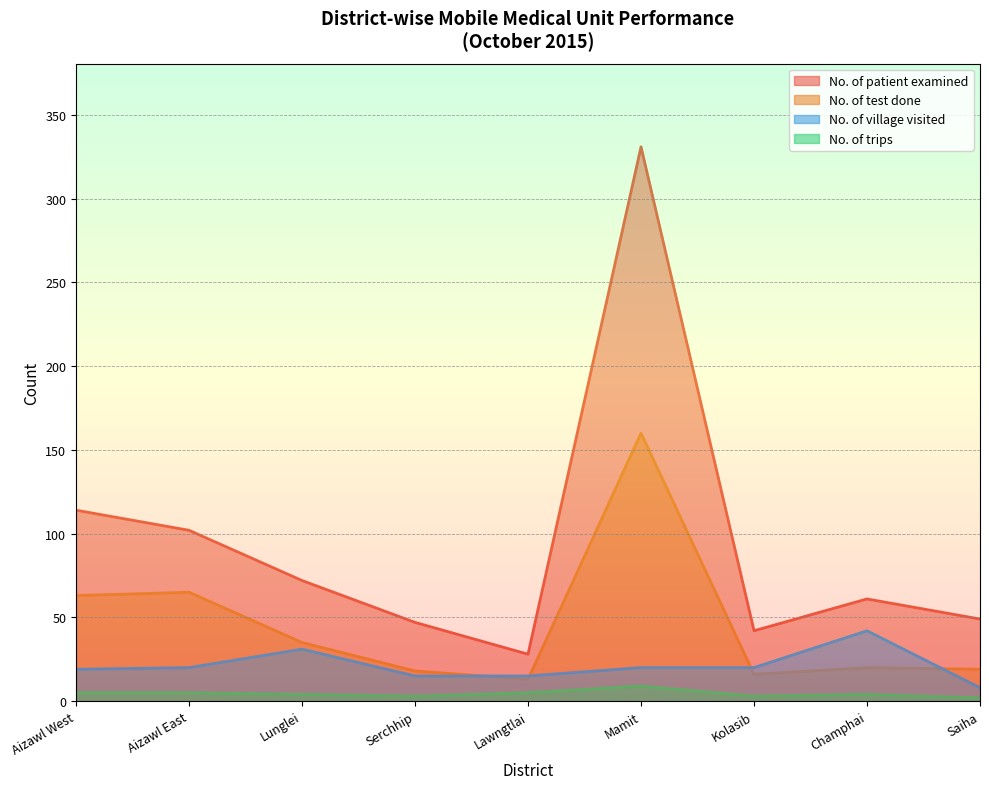

Where is the first local maximum for No. of trips?

Mamit